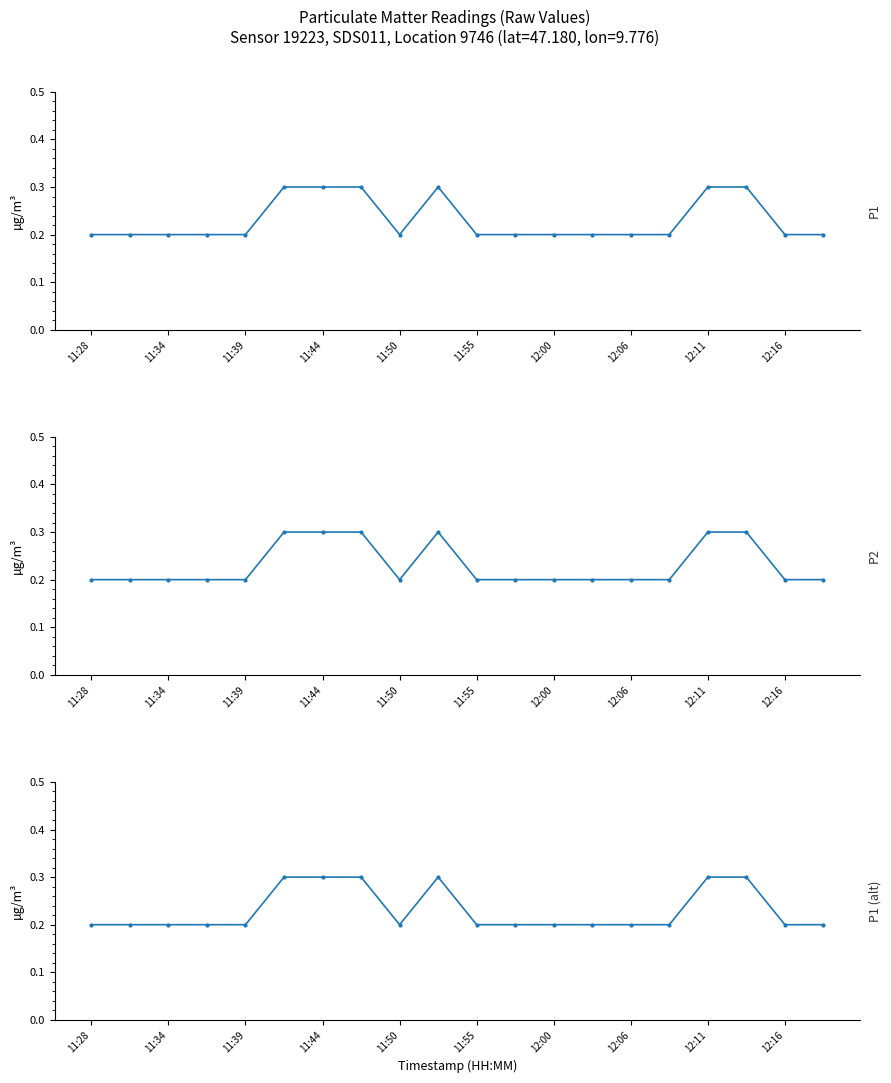

True or false: P2 and P1 cross at least once.

False